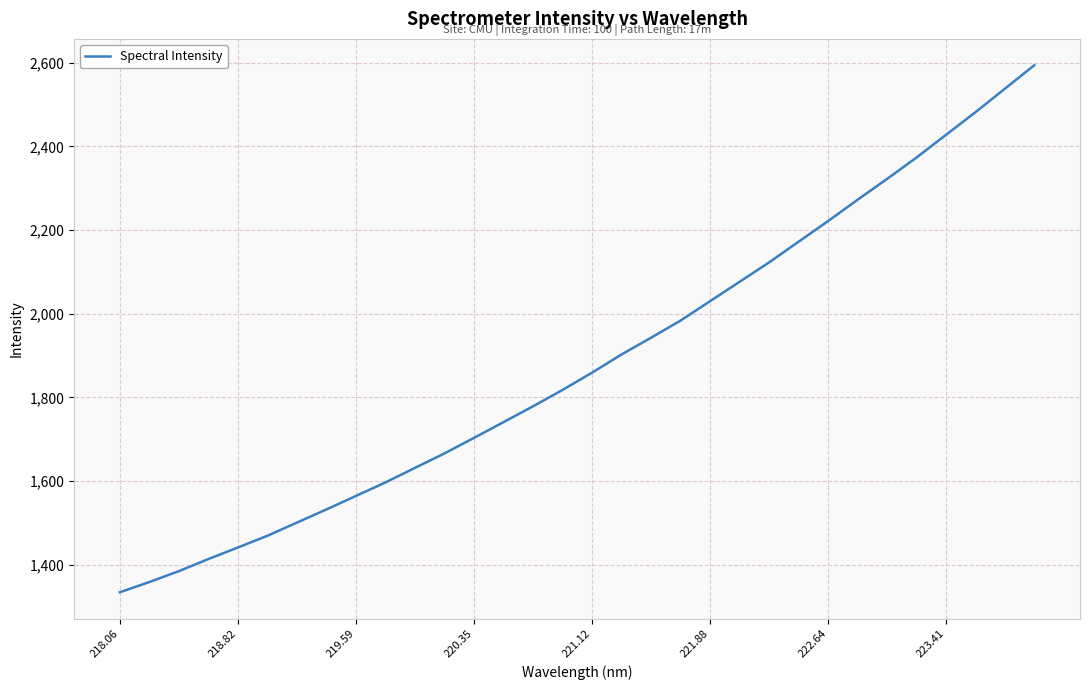

What is the difference between the maximum and minimum values?

1260.2